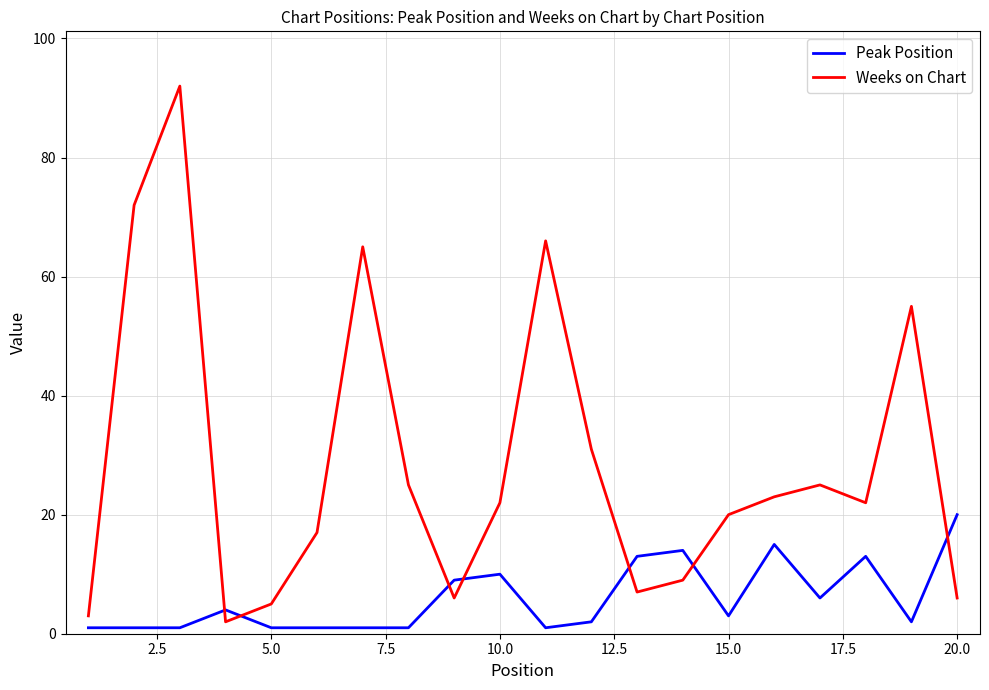

Which series has the largest total across all categories?

Weeks on Chart